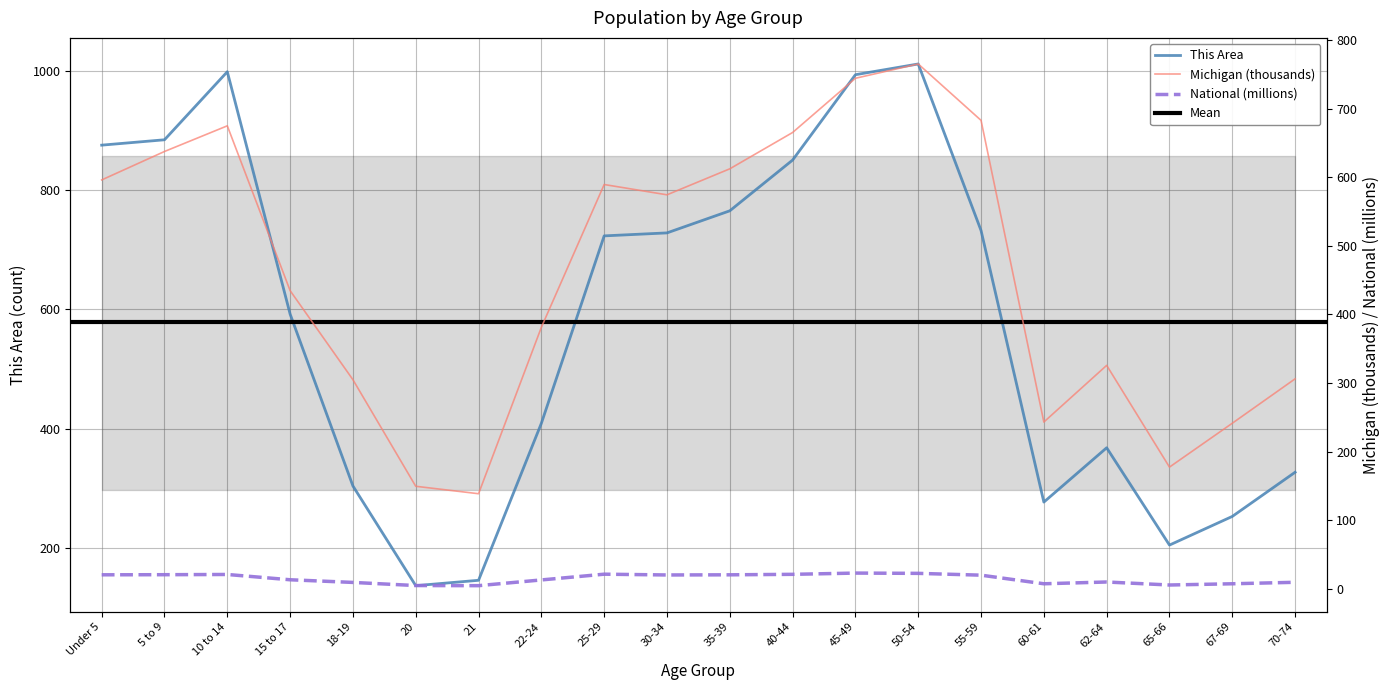

Which has a higher value, 30-34 or 35-39?

35-39